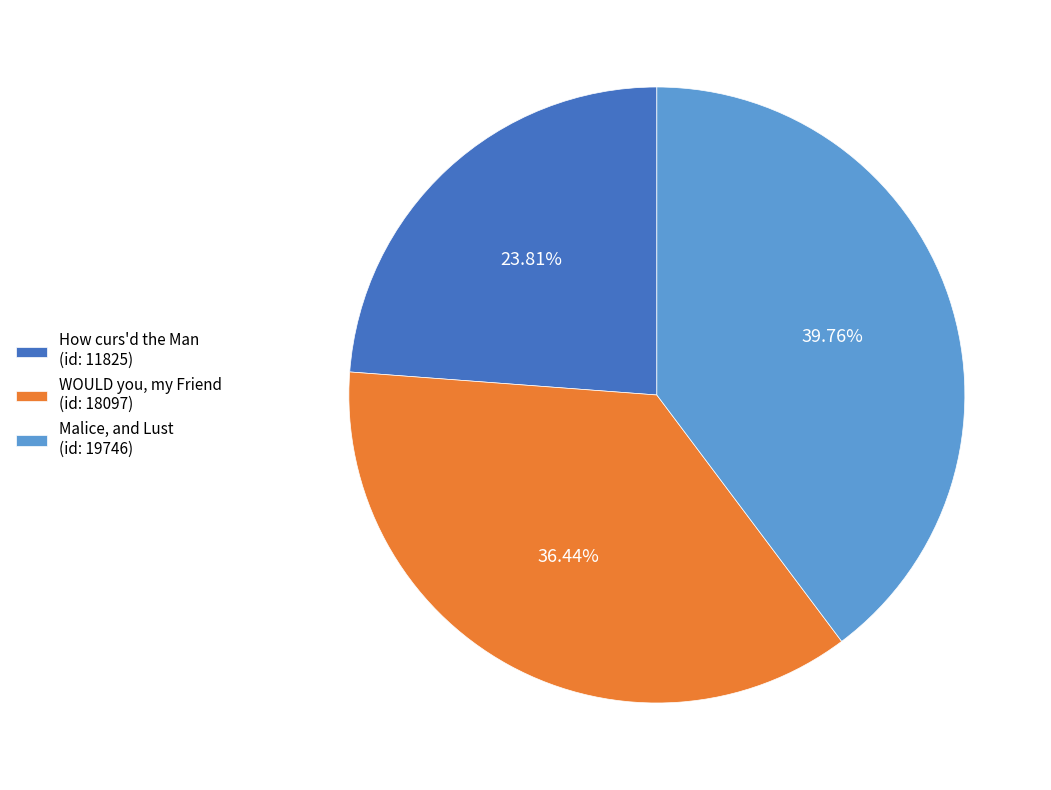

Which has a higher value, Malice, and Lust (id: 19746) or WOULD you, my Friend (id: 18097)?

Malice, and Lust (id: 19746)